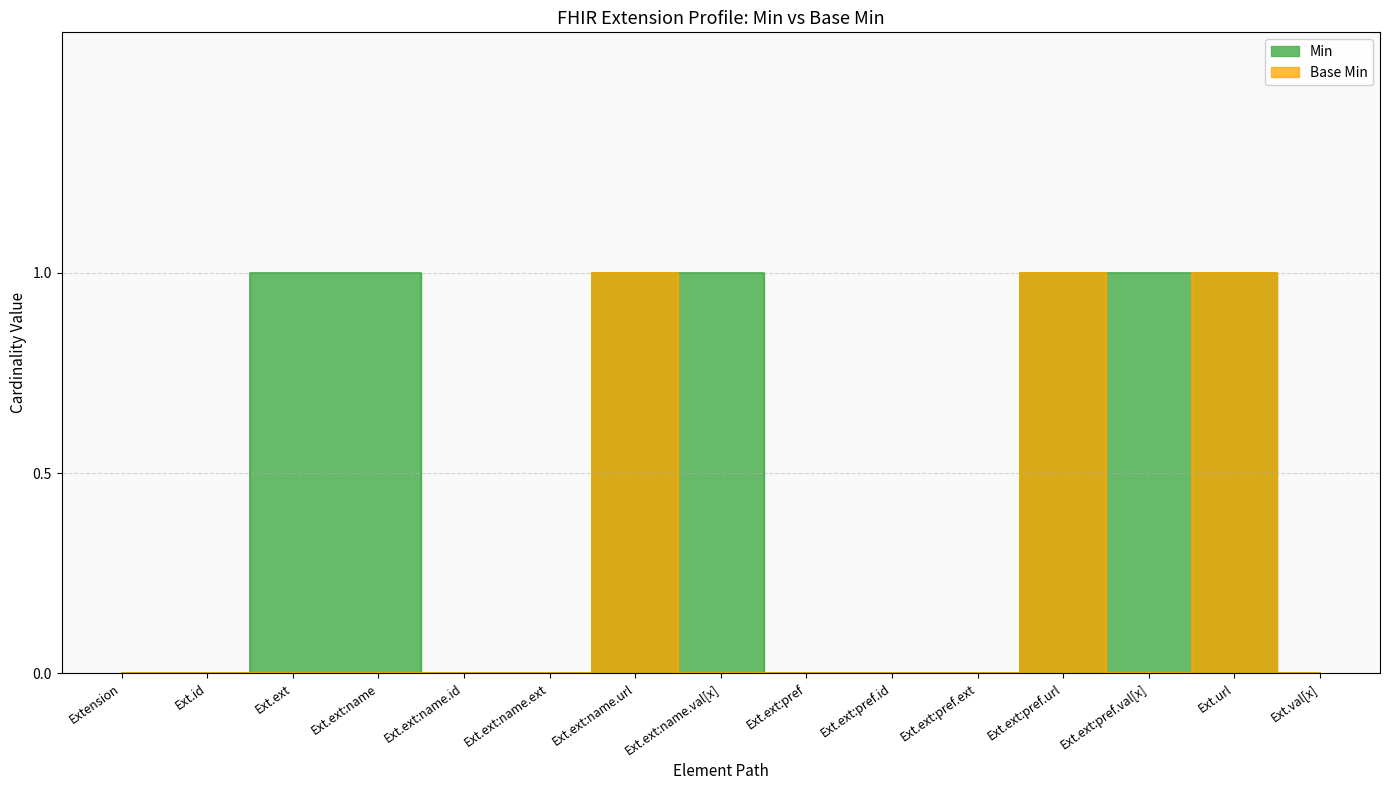

At which label is Min closest to 0?

Extension